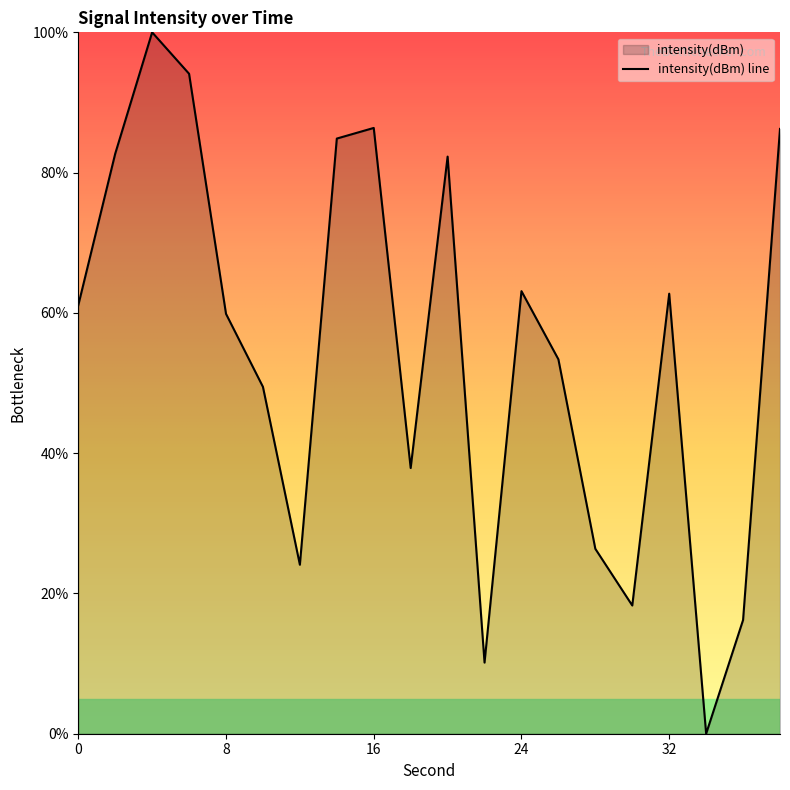

Reading right to left, transcribe all the data shown in this chart.

86.2	16.2	0.0	62.7	18.3	26.4	53.4	63.1	10.1	82.3	37.9	86.4	84.9	24.1	49.5	59.9	94.1	100.0	82.7	61.1